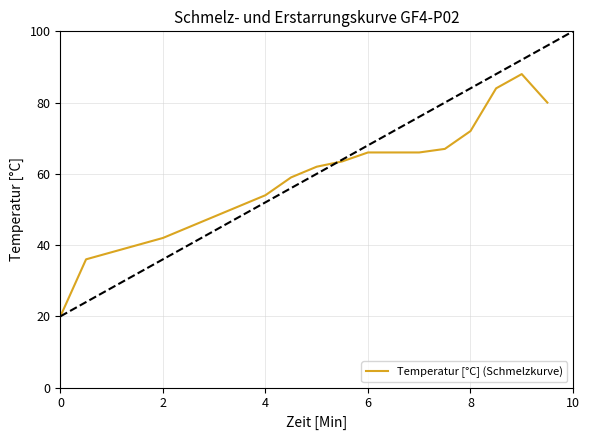

Reading left to right, list all the values displayed in this chart.

20.0	36.0	38.0	40.0	42.0	45.0	48.0	51.0	54.0	59.0	62.0	63.5	66.0	66.0	66.0	67.0	72.0	84.0	88.0	80.0